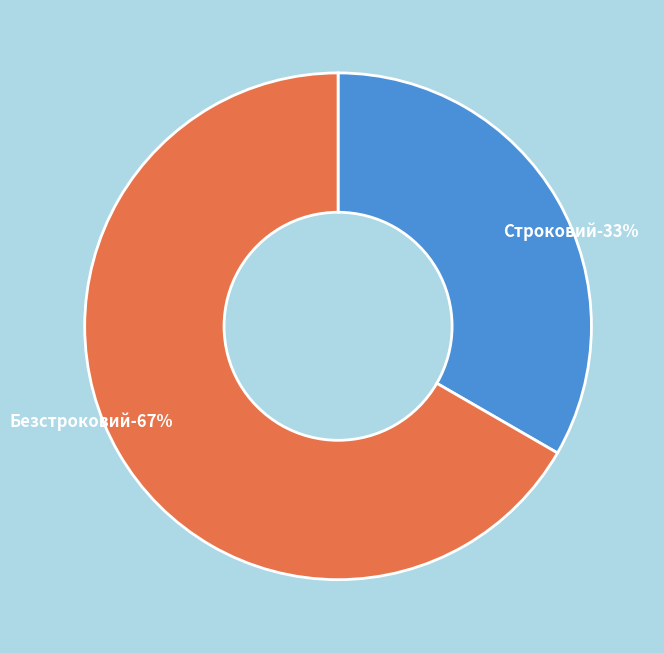

How many segments does this pie chart have?

2